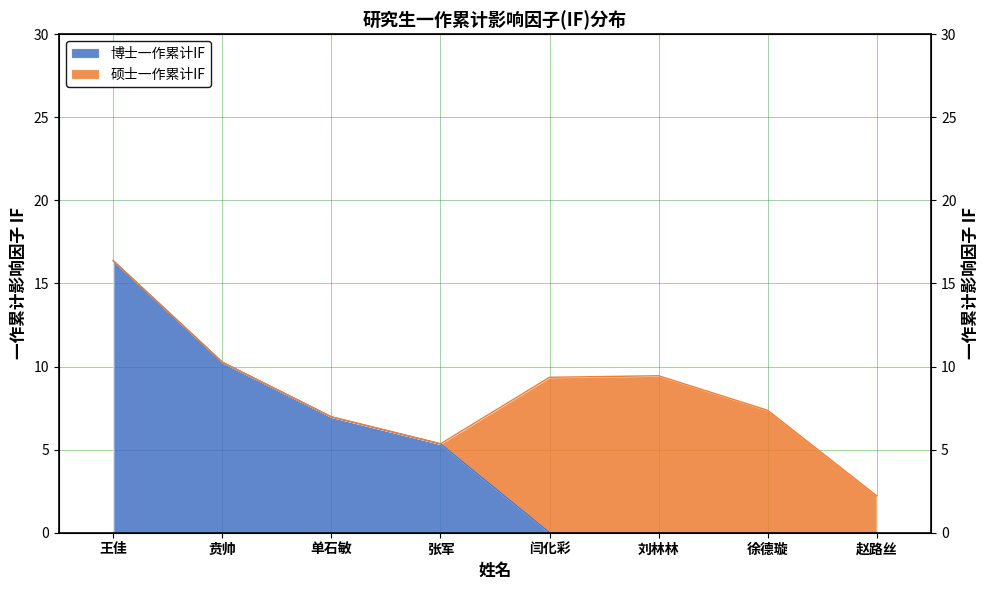

Which category has the lowest value across all series?

闫化彩